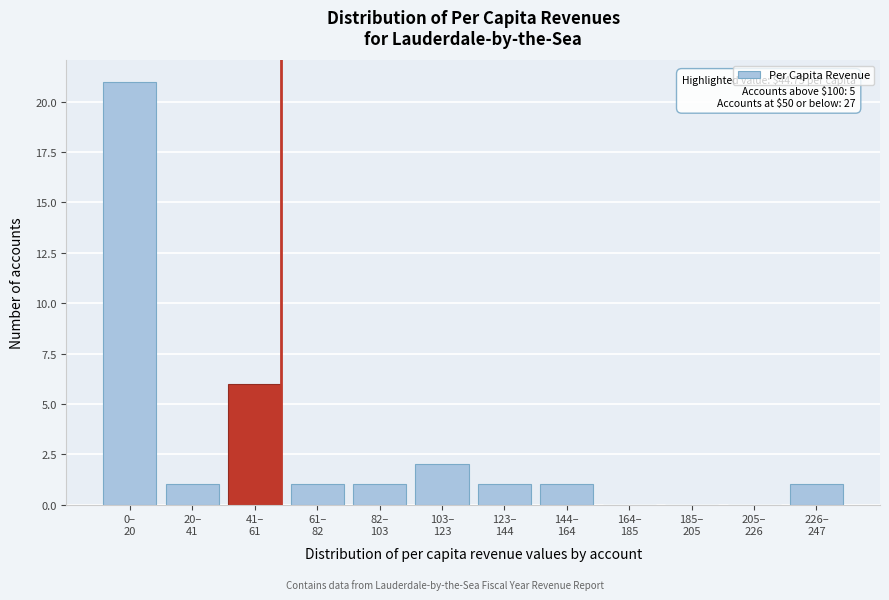

What is the maximum value shown in the chart?

21